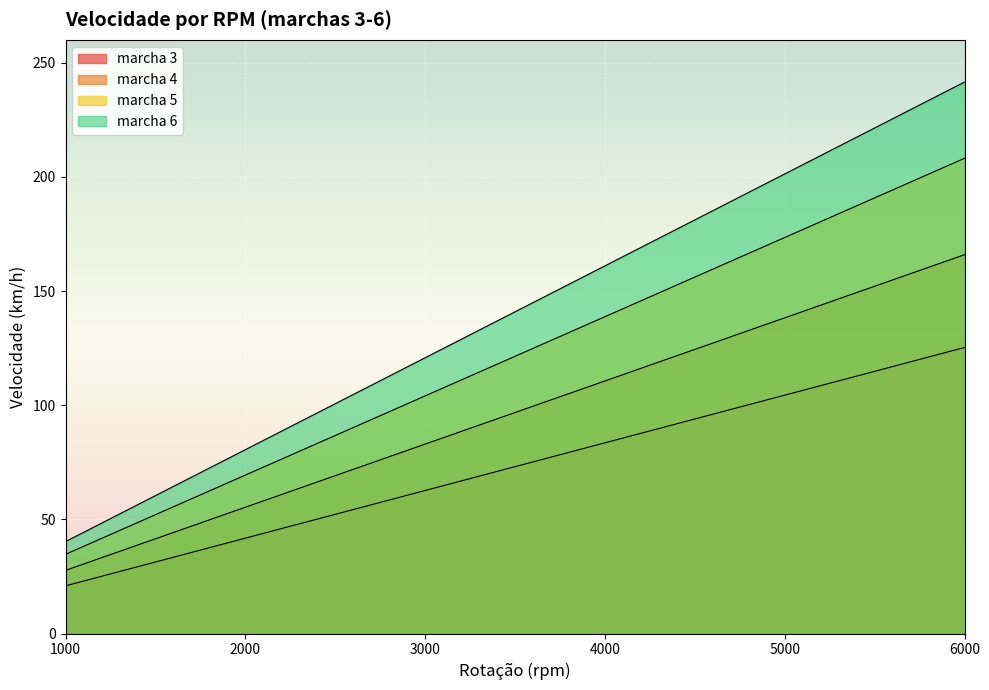

The marcha 5 series shows 124.4 at 4500. True or false?

True